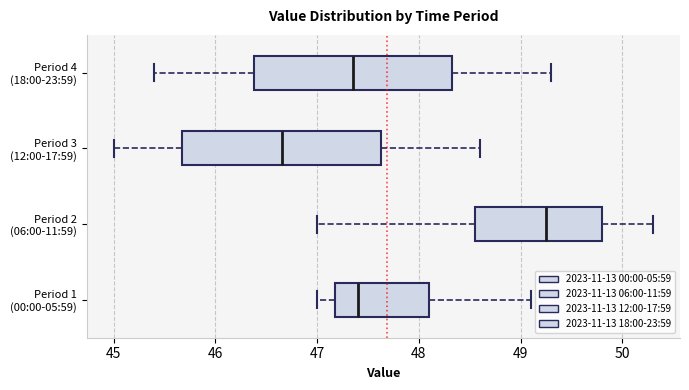

Which box has the furthest to the left median line?

Period 3 (12:00-17:59)